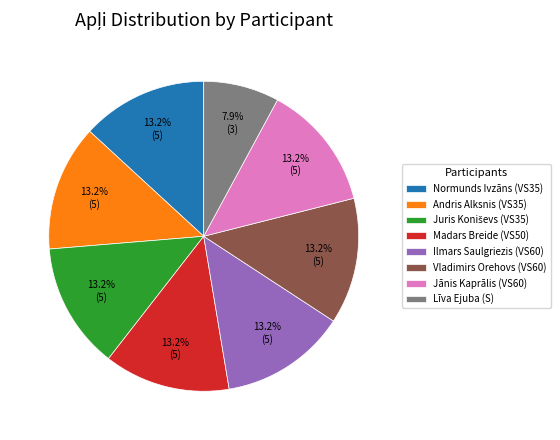

What is the smallest slice in the pie chart?

Līva Ejuba (S)